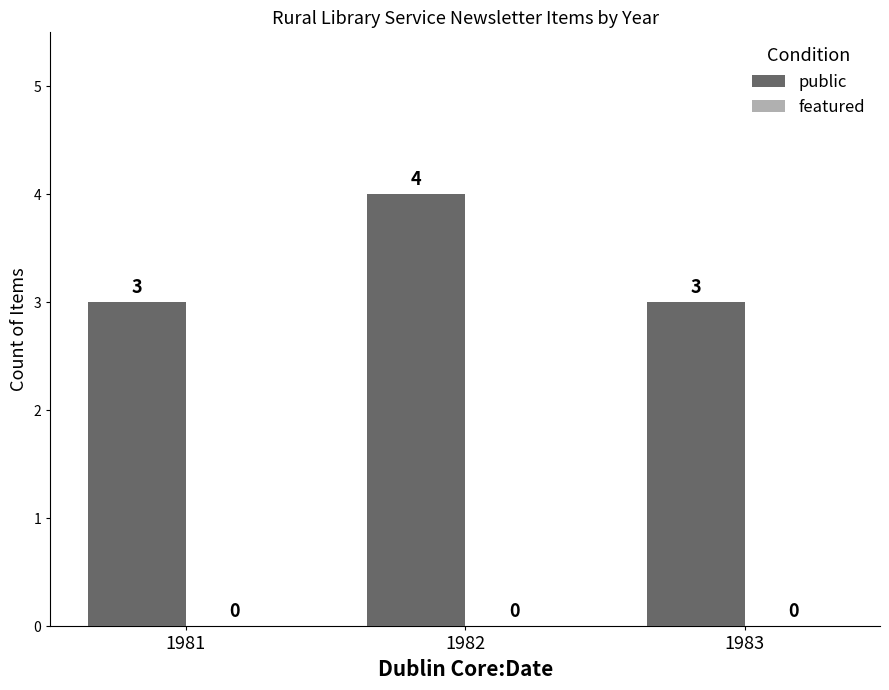

How many bars are there in total?

3